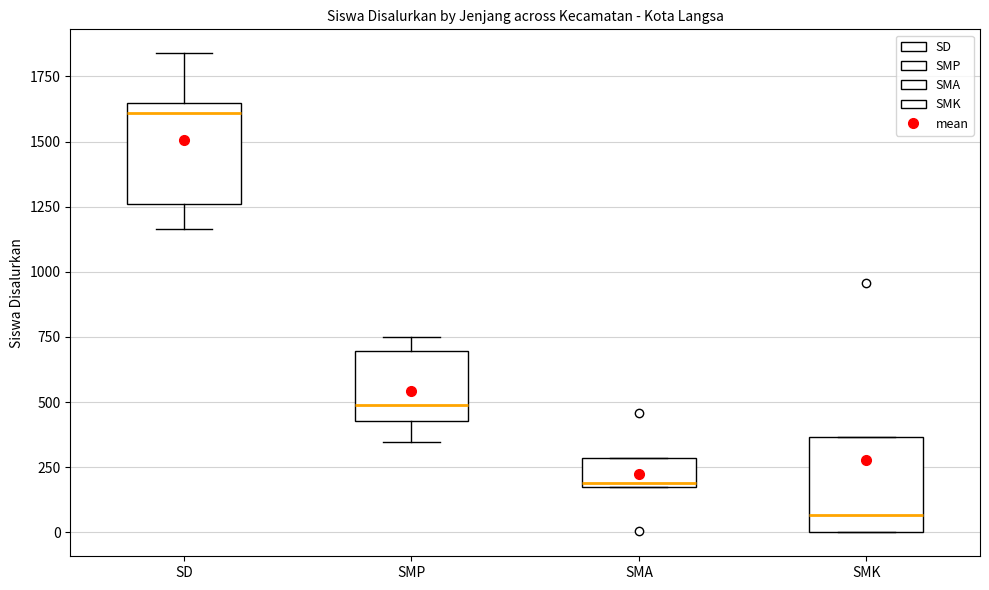

Reading left to right, transcribe this box plot: for each box, give where its median line is, the range the box spans, and where its two whiskers end, as read against the y-axis. The values are not printed on the chart, so give them approximately, as read against the axis.

SD: median 1600, box 1250 to 1650, whiskers 1150 to 1850
SMP: median 500, box 450 to 700, whiskers 350 to 750
SMA: median 200 (just above the box's lower edge), box 200 to 300, whiskers 200 to 300
SMK: median 50, box 0 to 350, whiskers 0 to 350